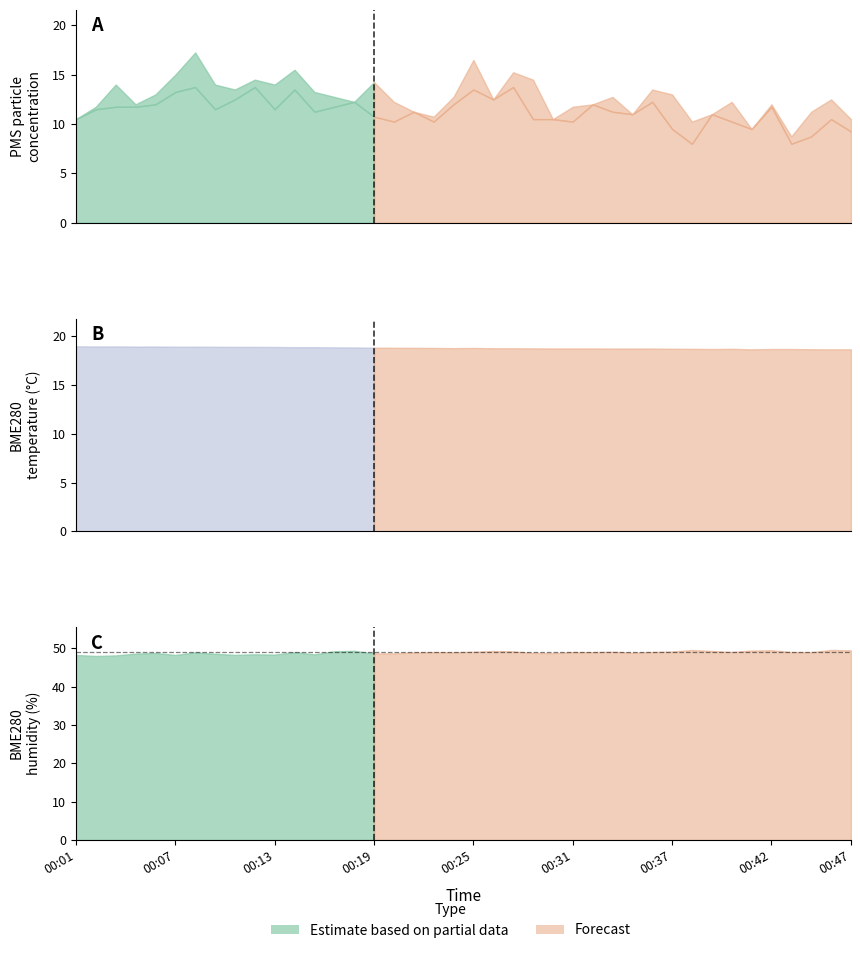

At which category does BME280_humidity reach its first local peak?

00:06